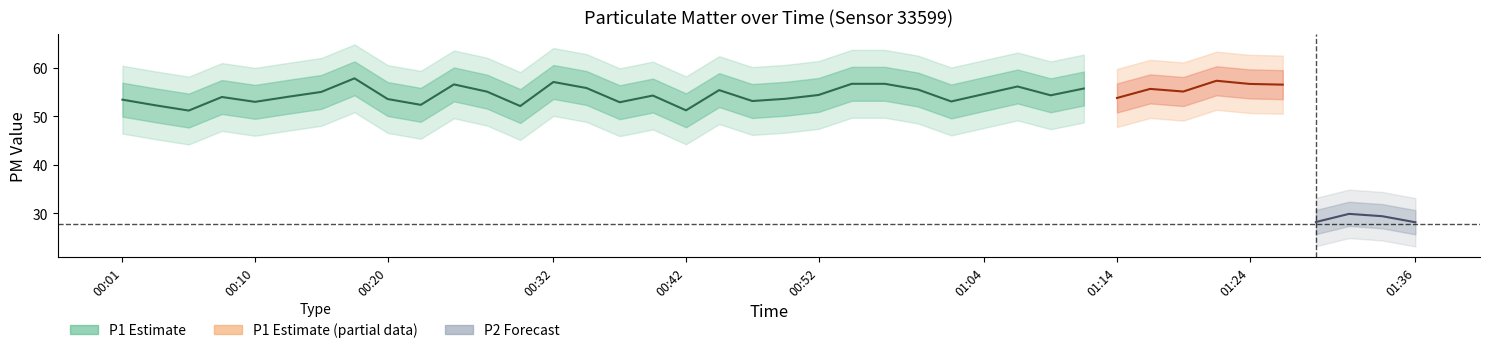

True or false: P1 has a value of 88.5 at 00:27.

False